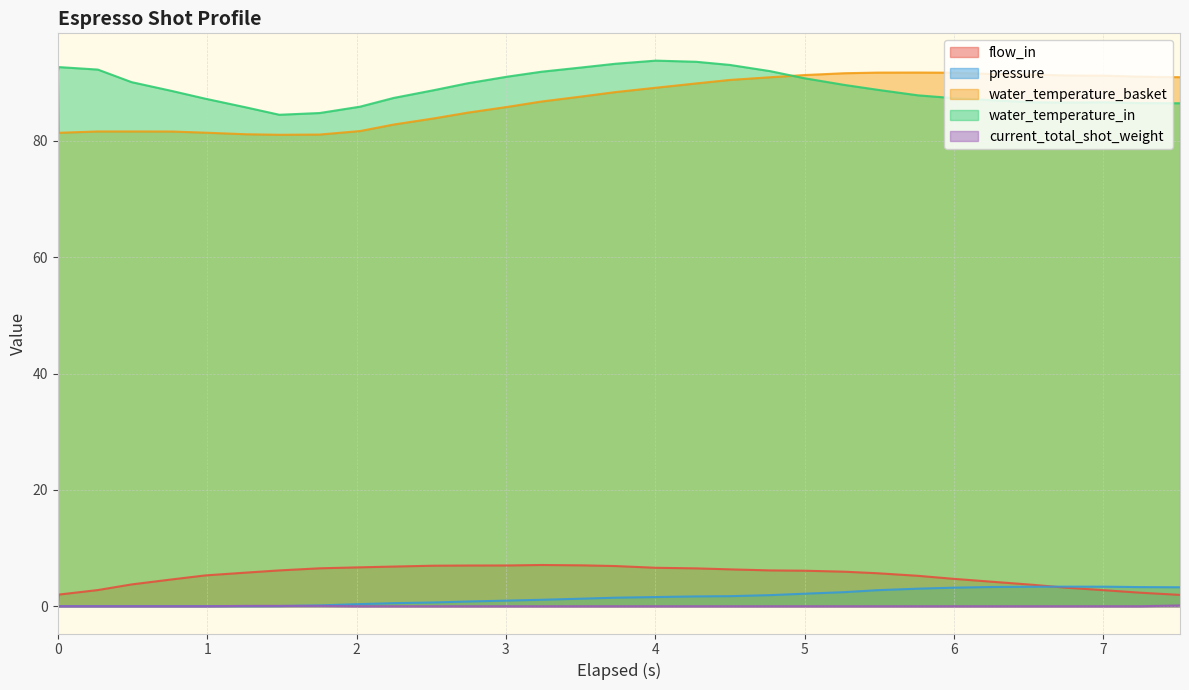

True or false: water_temperature_basket has a value of 46.2 at 29.

False